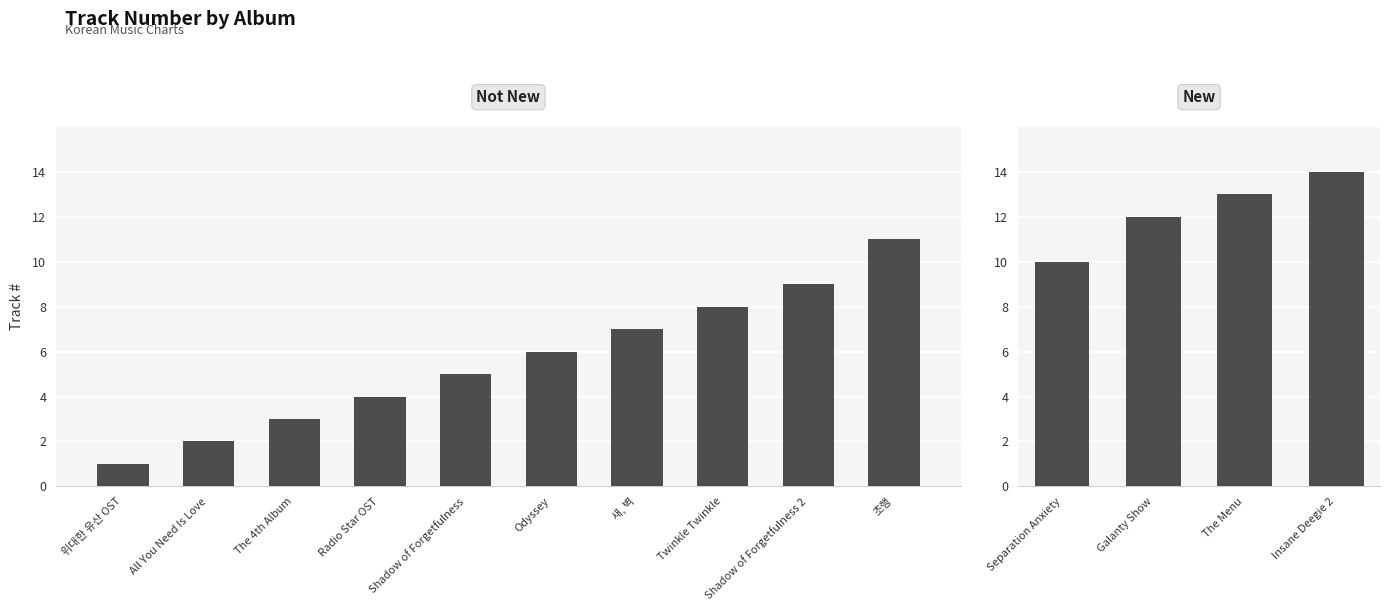

What is the average value?

8